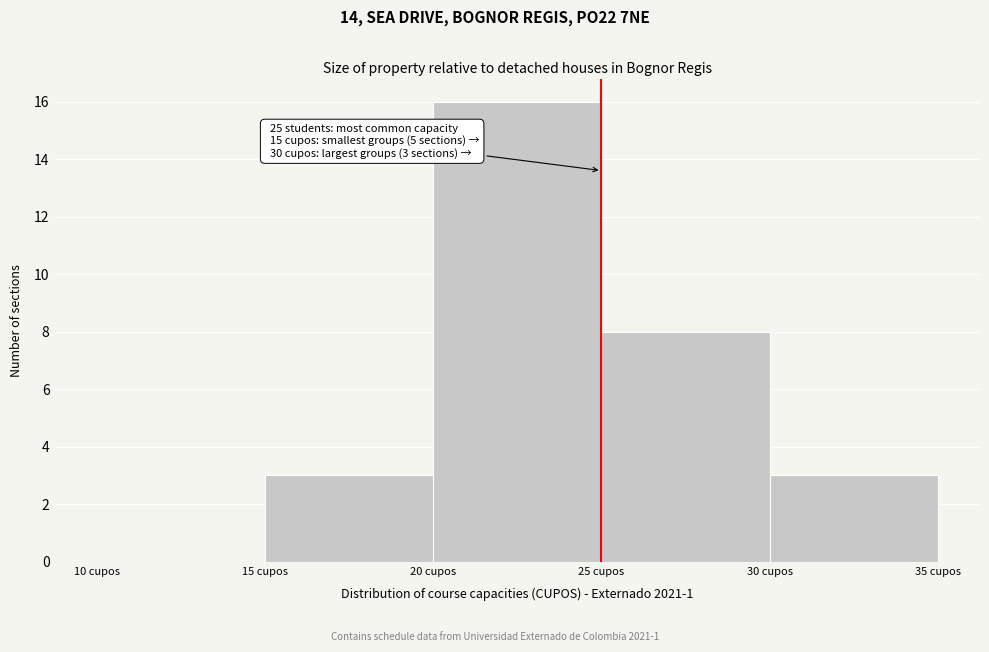

Which range on the x-axis has the tallest bar?

20 to 25